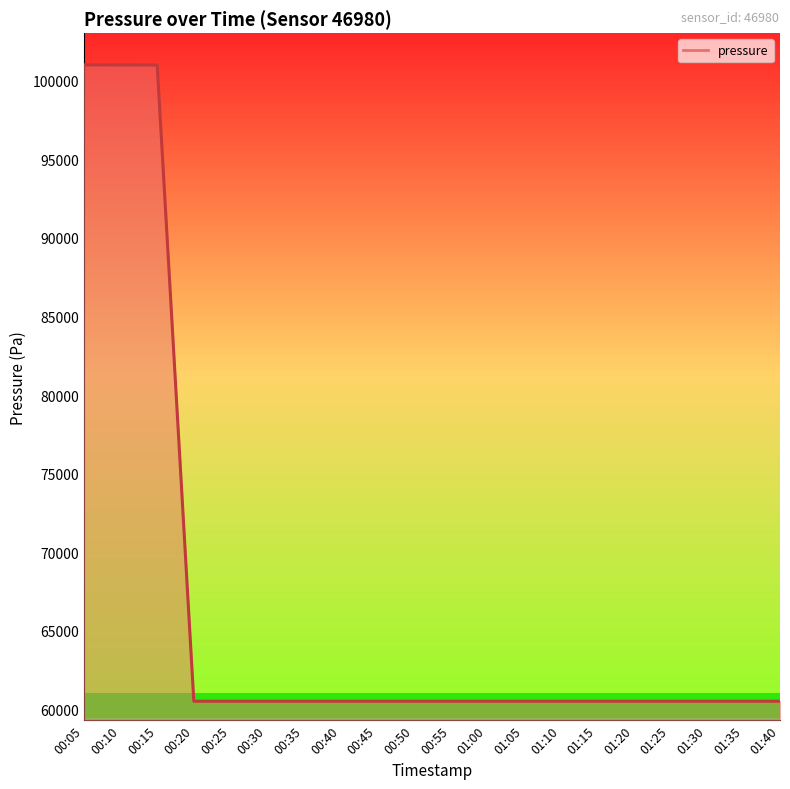

What is the ratio of the value at 00:40 to the value at 00:15?

0.6